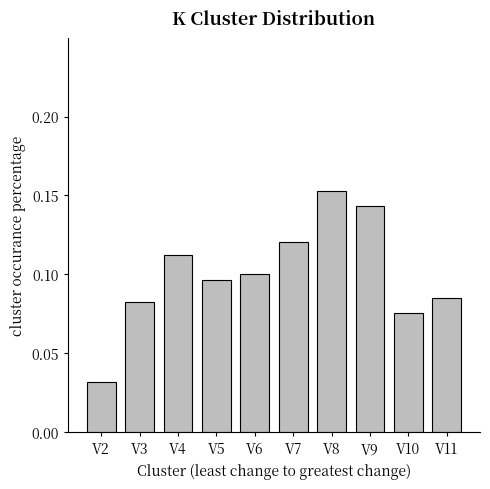

The chart shows a value of 0.1 at V6. True or false?

True